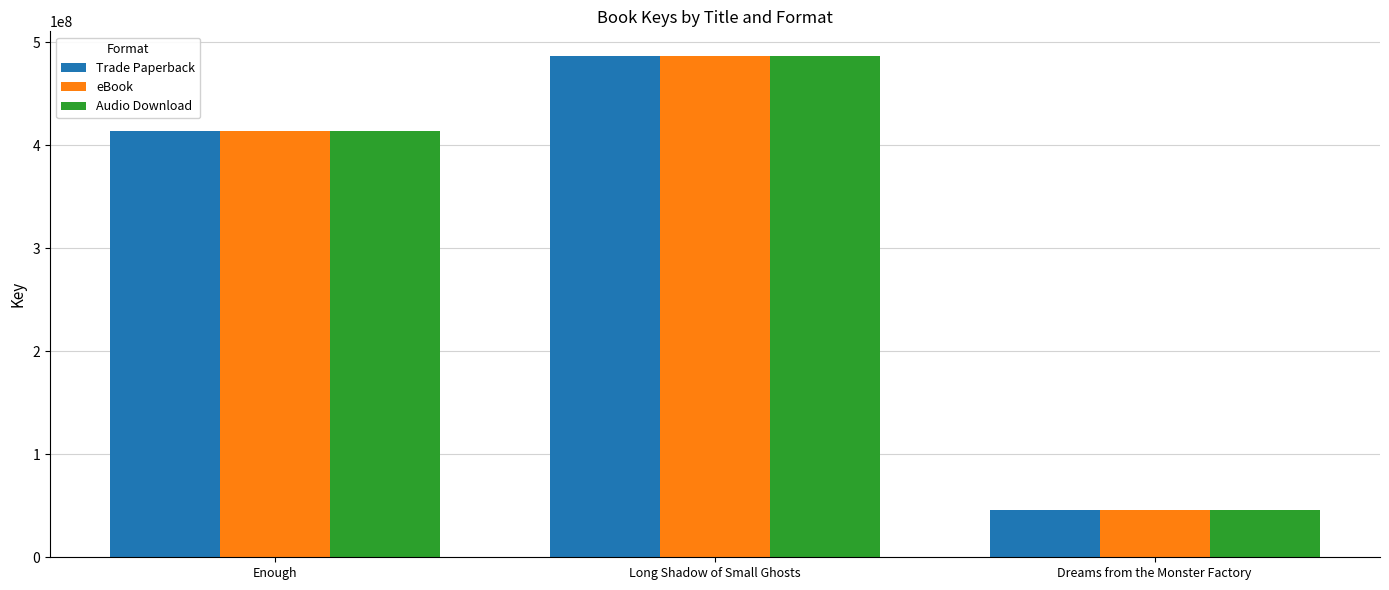

What is the greatest value displayed?

486275205